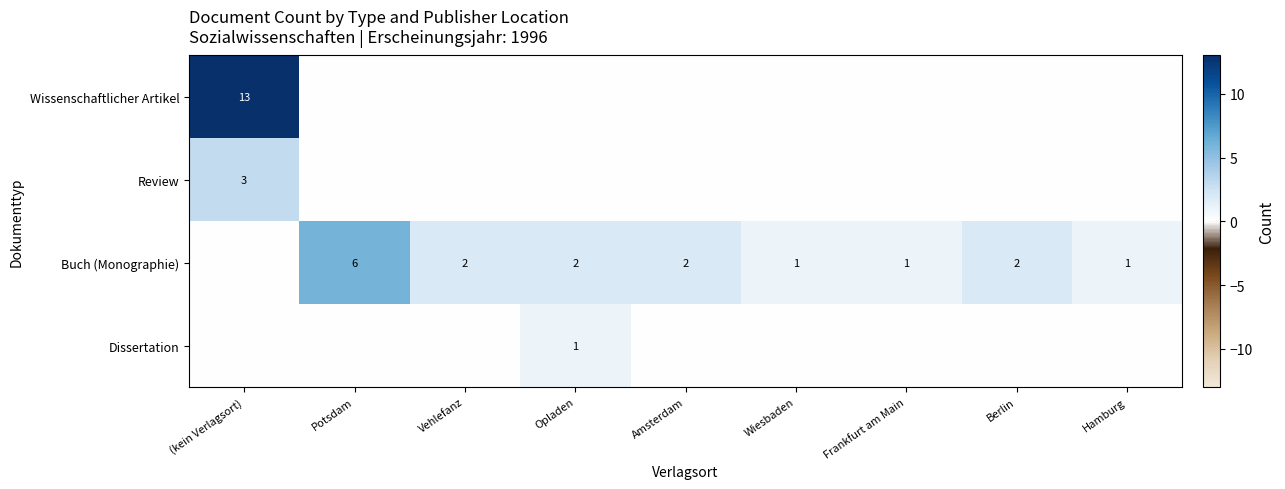

The Buch (Monographie) series shows 0 at Wiesbaden. True or false?

False